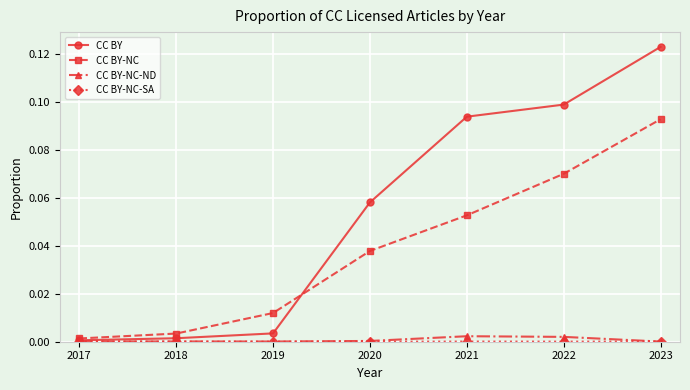

Which series changed the most between 2018 and 2022?

CC BY